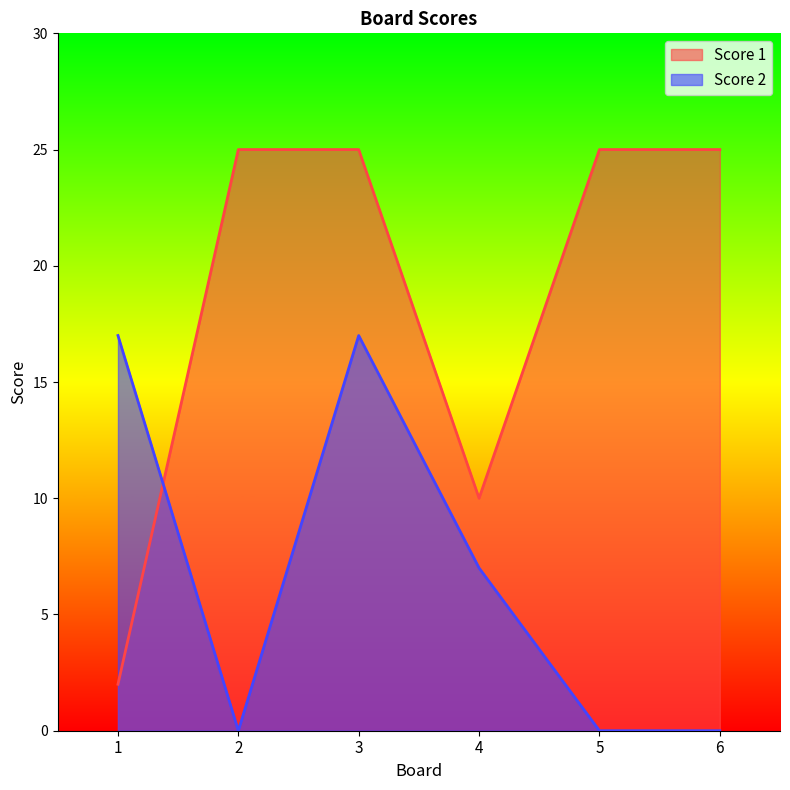

What is the maximum value for Score 1?

25